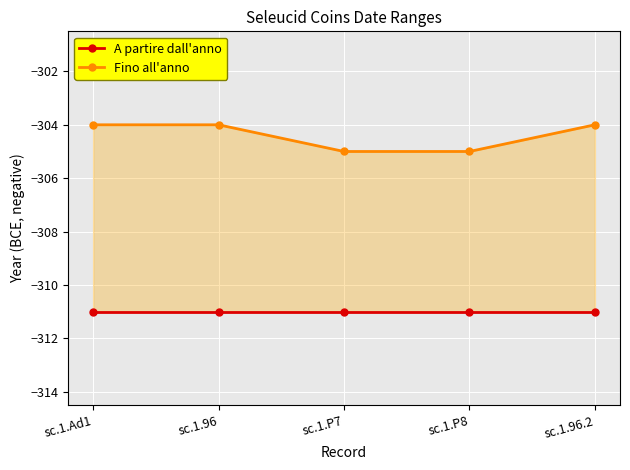

What is the sum of the Fino all'anno values at sc.1.96 and sc.1.Ad1?

-608